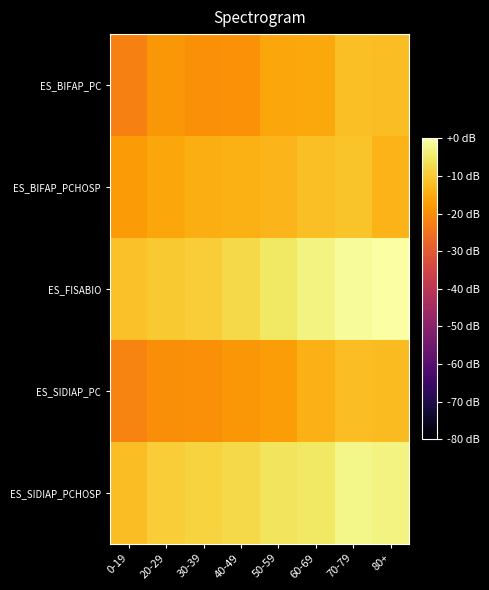

At 0-19, list the series in order from smallest to largest.

ES_BIFAP_PC, ES_SIDIAP_PC, ES_BIFAP_PCHOSP, ES_SIDIAP_PCHOSP, ES_FISABIO